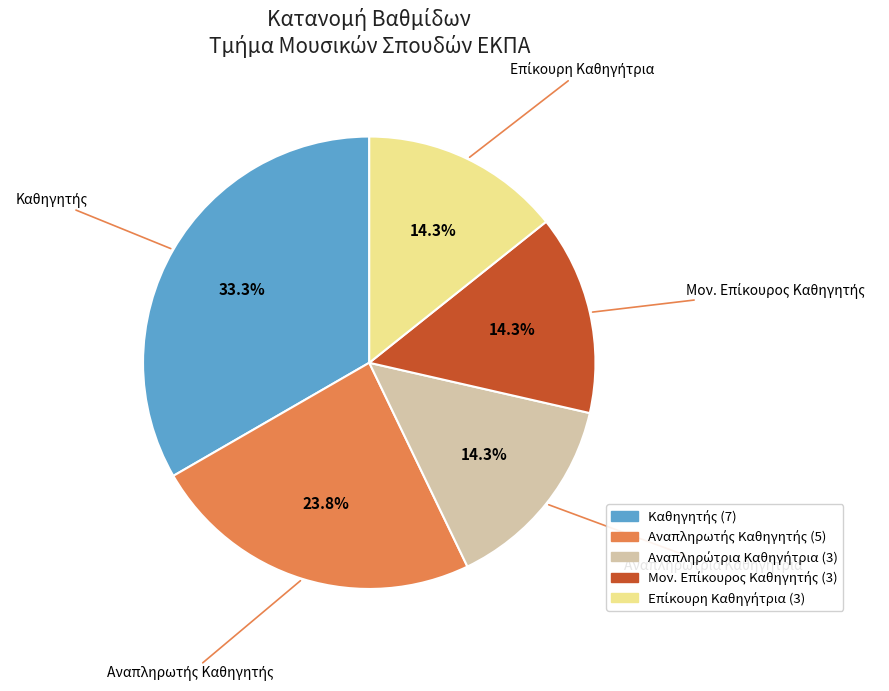

Is there any slice that represents more than half of the pie?

No